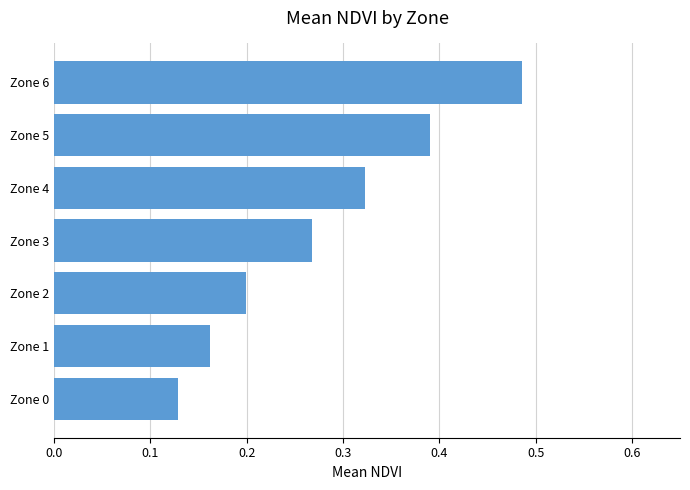

True or false: the data shows 0.2 at Zone 3.

False